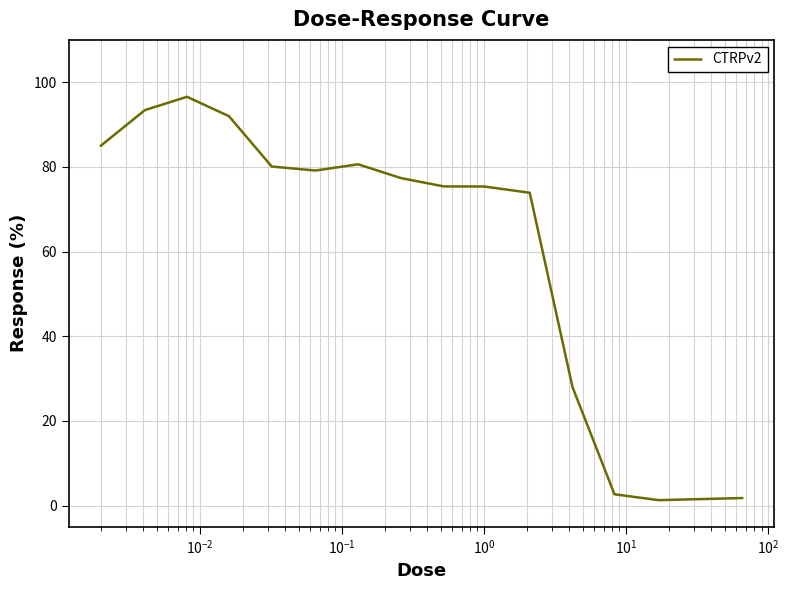

Does the chart have visible grid lines?

Yes